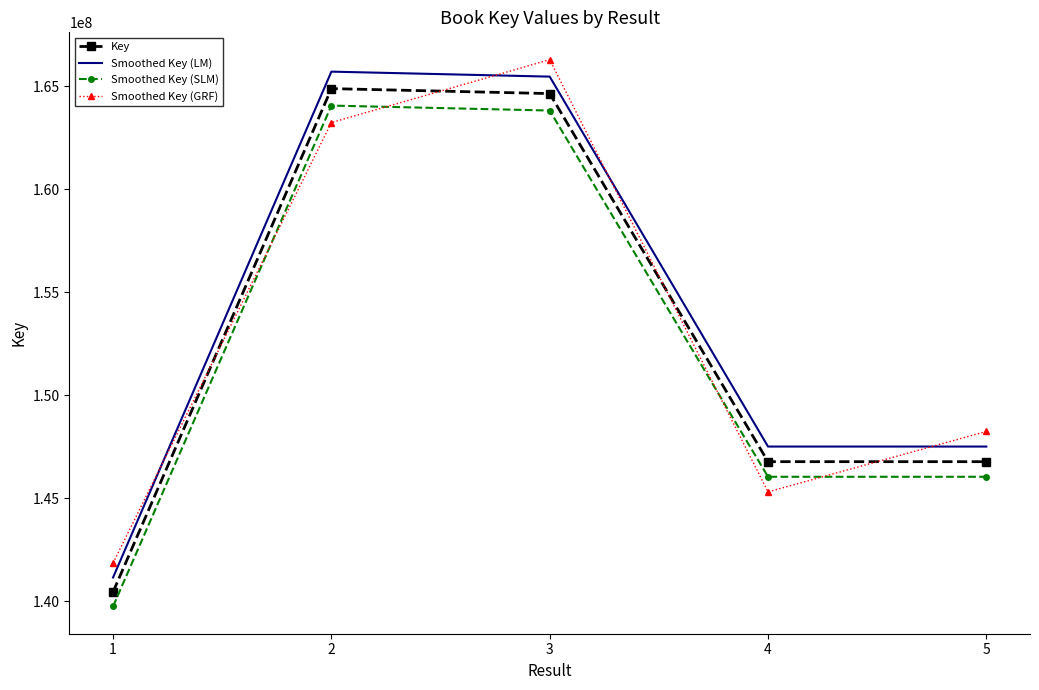

Which series changed the most between 3 and 5?

Smoothed Key (GRF)